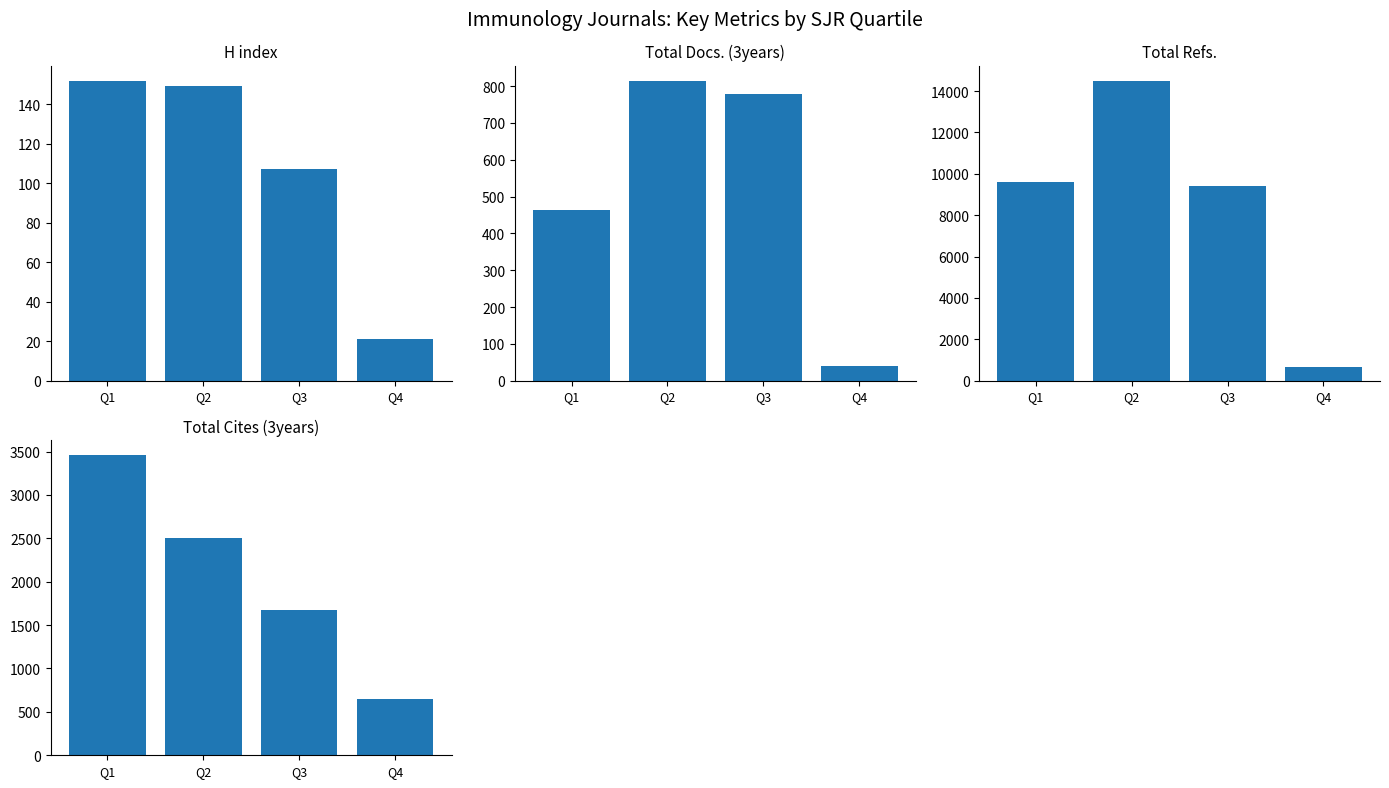

Is the value of Total Refs. at Q2 greater than the value of H index at Q3?

Yes